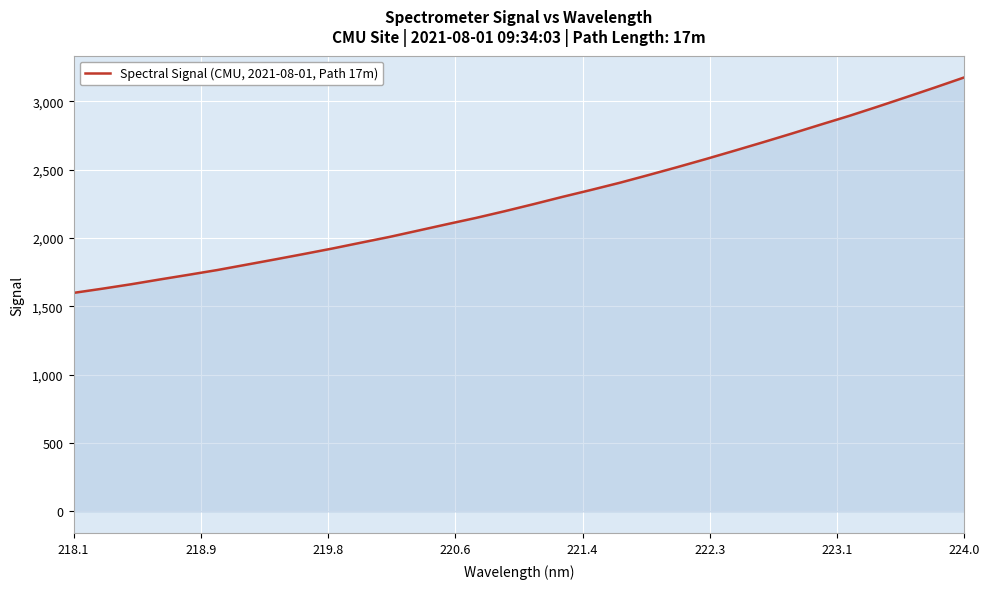

What is the difference between the maximum and minimum values?

1575.5